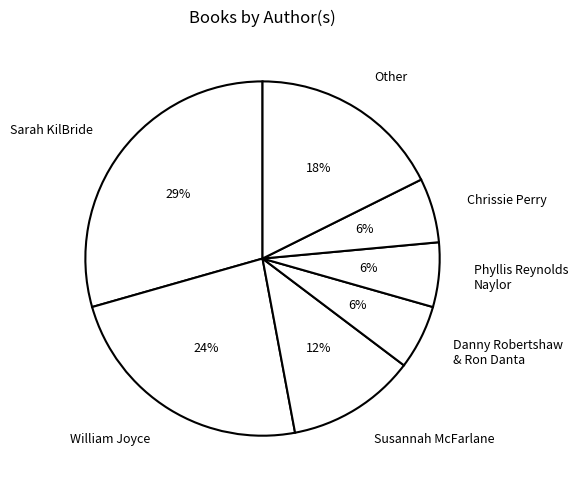

How many slices are in this pie chart?

7